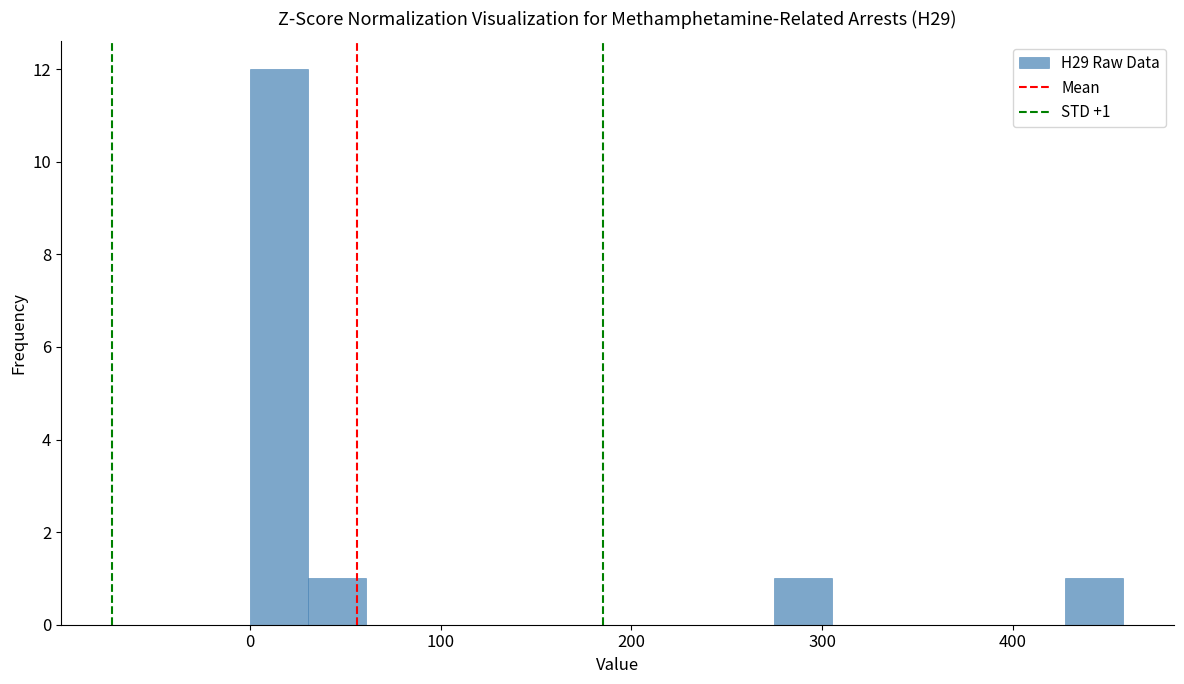

Around what value on the x-axis is the tallest bar? Give the approximate position of its centre, as read against the axis.

20